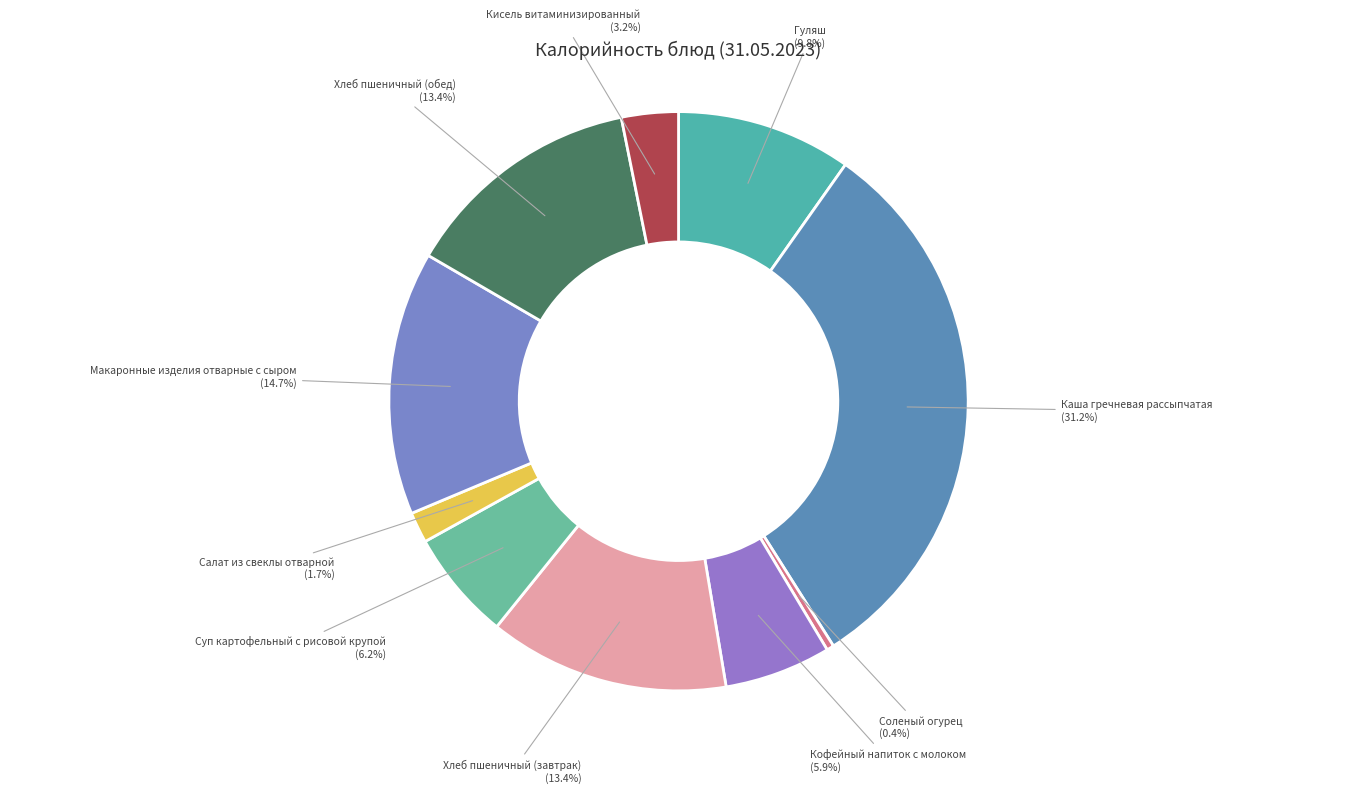

The Каша гречневая рассыпчатая slice represents 38% of the pie. True or false?

False